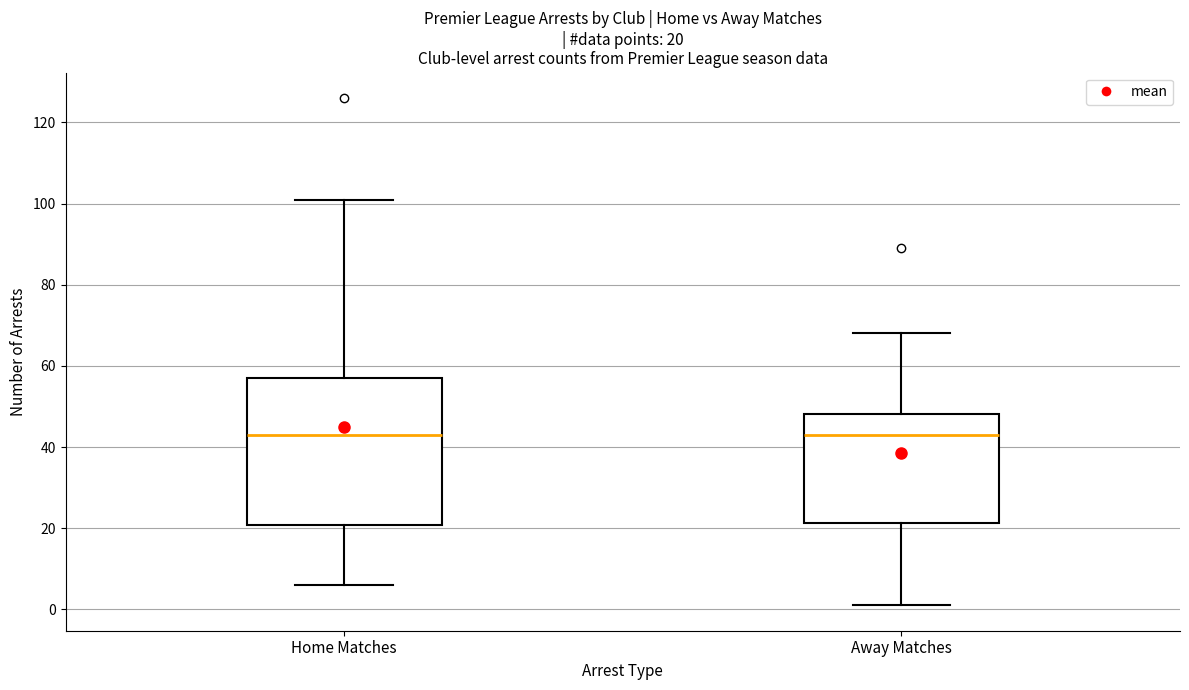

Which box is the tallest, from its lower edge to its upper edge?

Home Matches